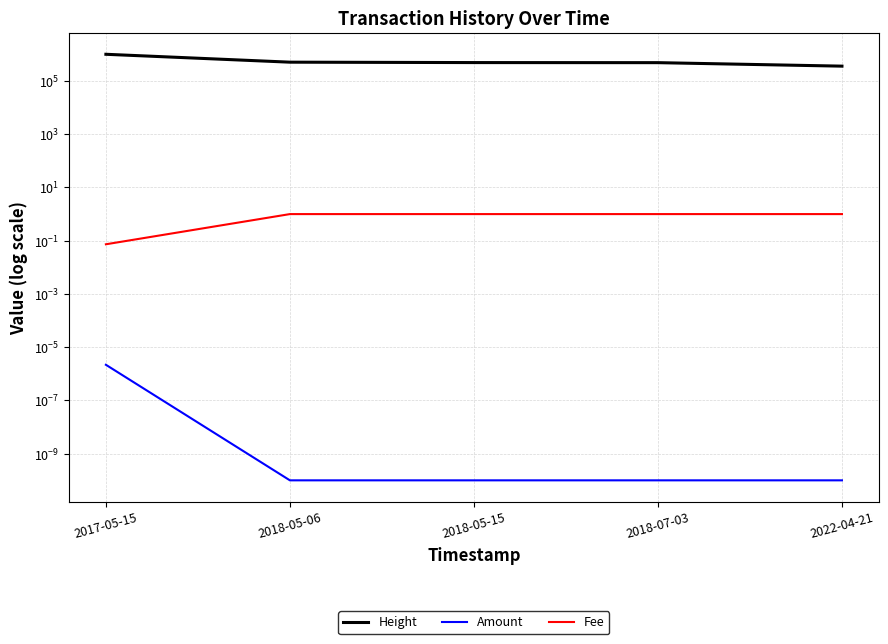

How many data points in Fee are less than 1?

1